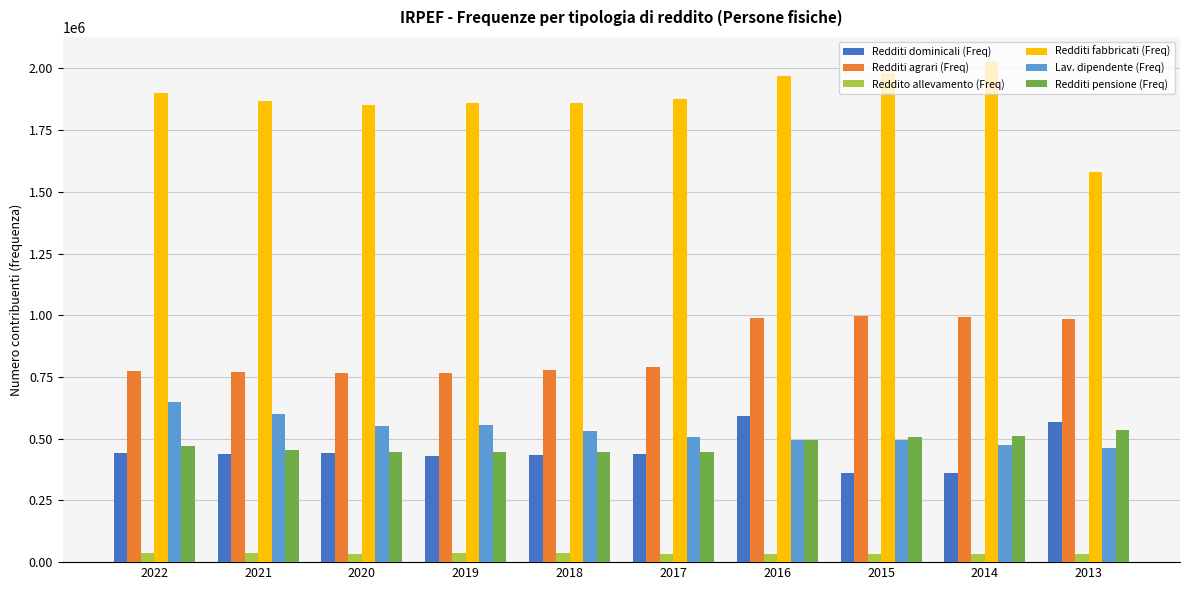

At how many categories does at least one series exceed 142110?

10